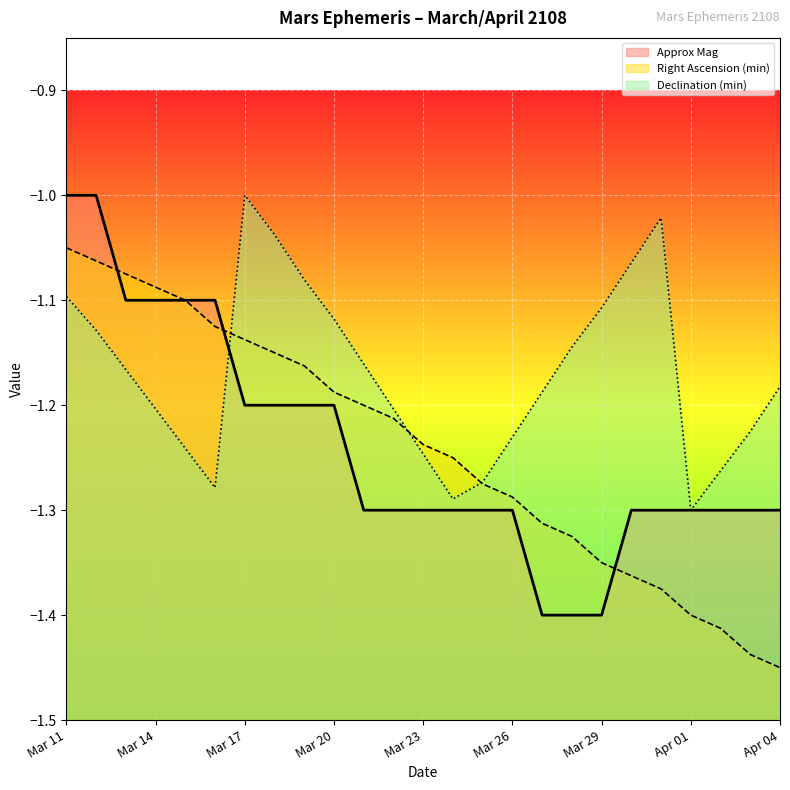

How many values in the Approx Mag series are below -1?

23